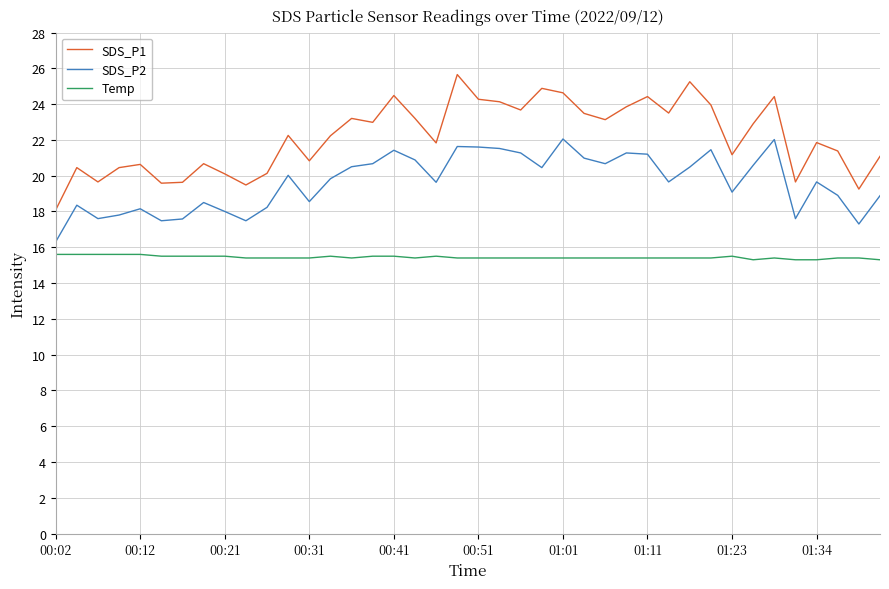

Count the number of categories in the chart.

40